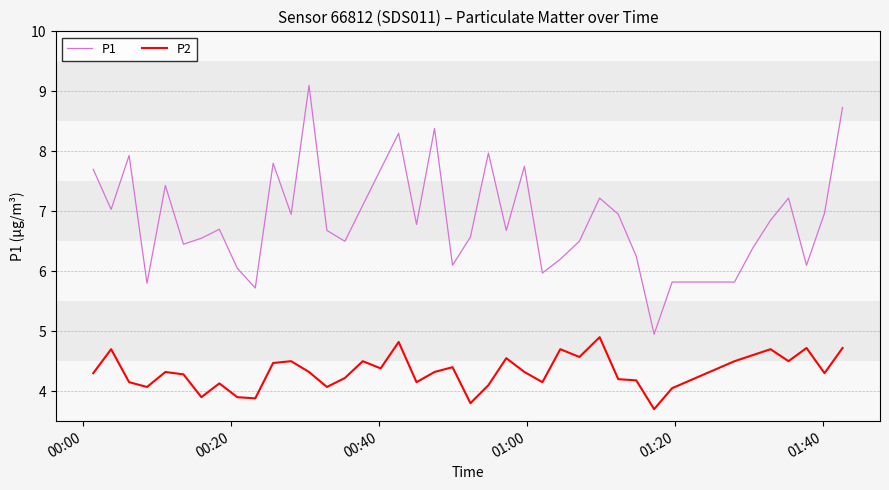

True or false: P1 and P2 intersect in this chart.

False